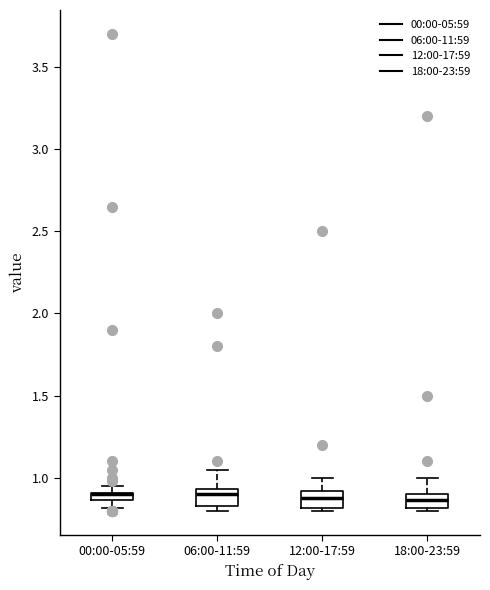

Where does the upper whisker of the box for 12:00-17:59 end on the y-axis? The values are not printed on the chart, so give them approximately, as read against the axis.

1.00